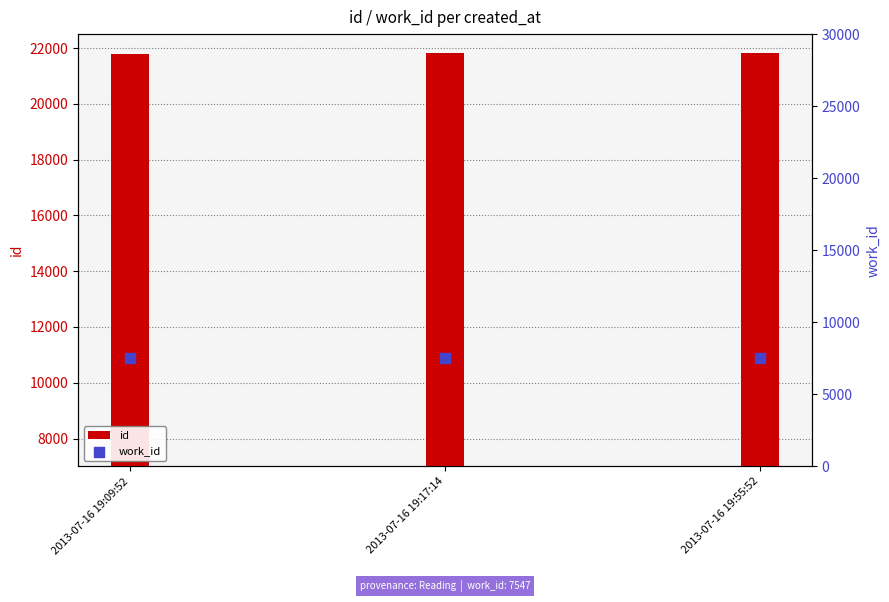

Which series contains the highest Y value?

id